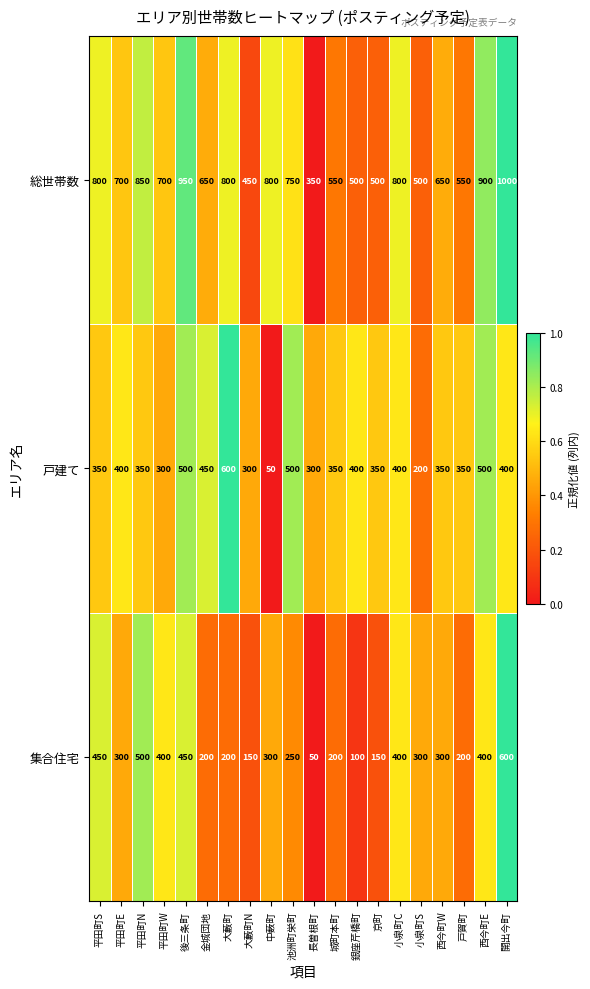

What is the average value of the 戸建て series?

370